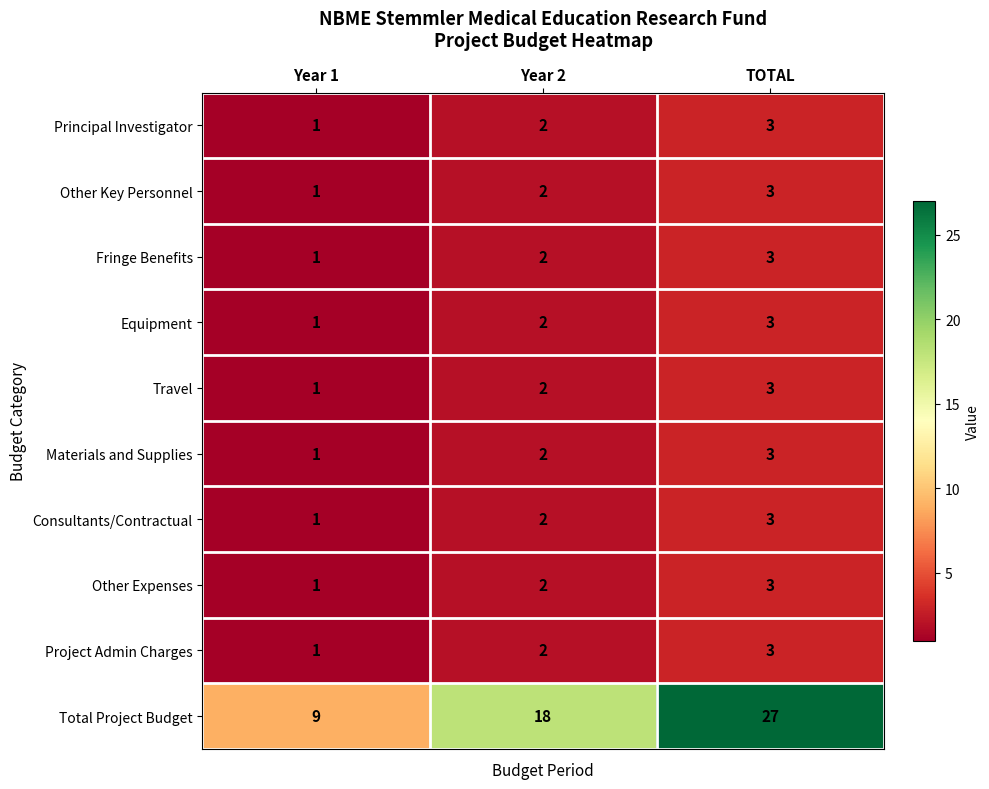

At which label is Principal Investigator closest to 2?

Year 2